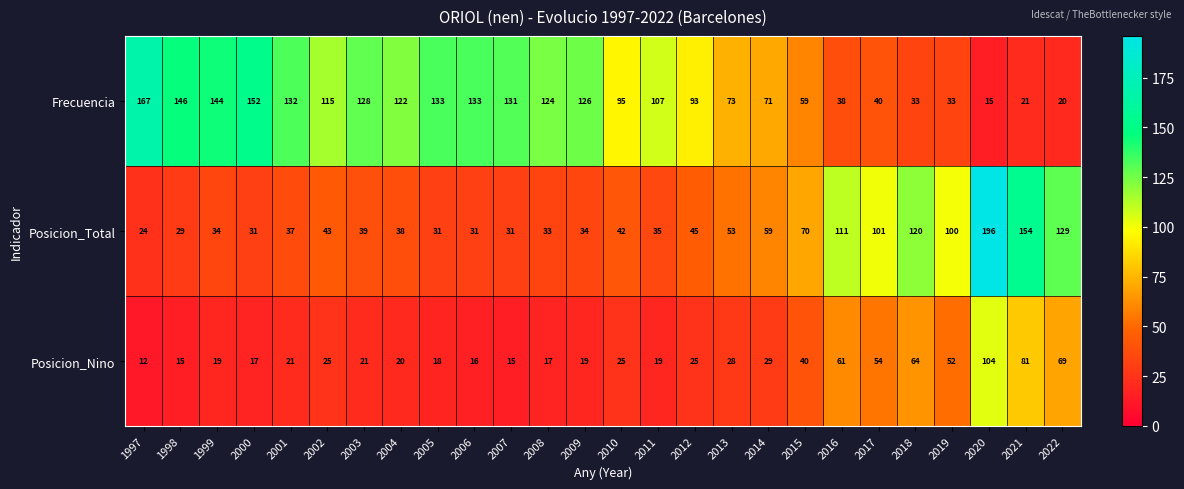

What is the difference between the highest and lowest values at 2003?

107